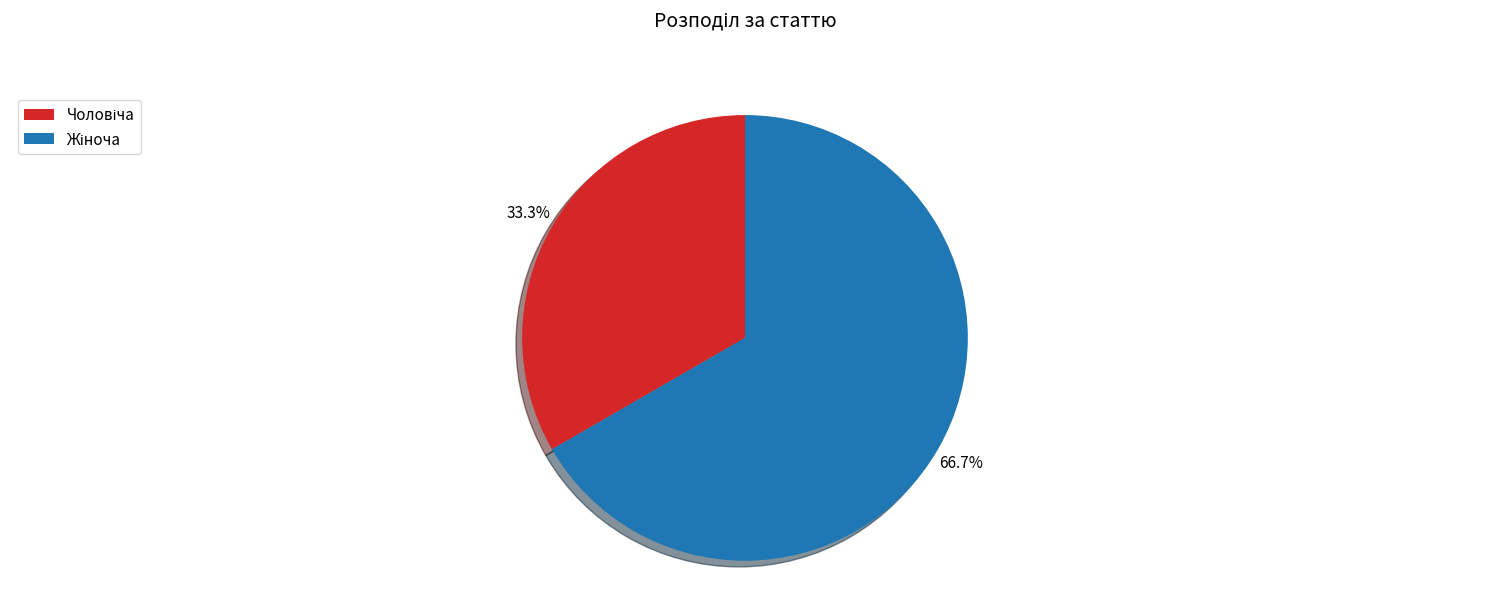

Does any single category account for the majority?

Yes